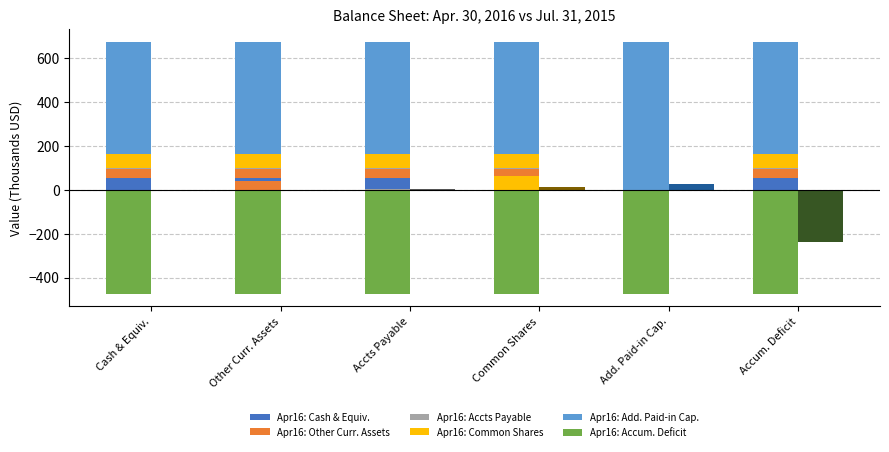

What is the label of the 4th bar from the right?

Accts Payable